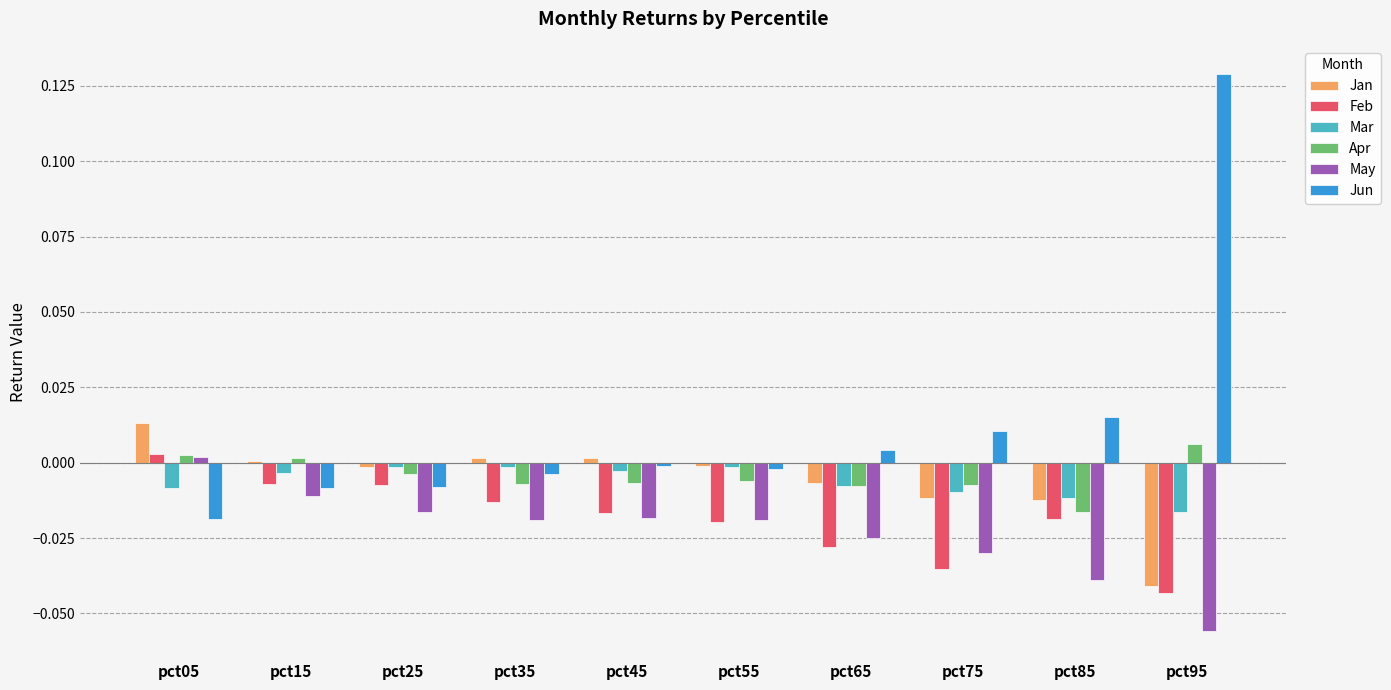

Where is Feb nearest to the value 0?

pct05